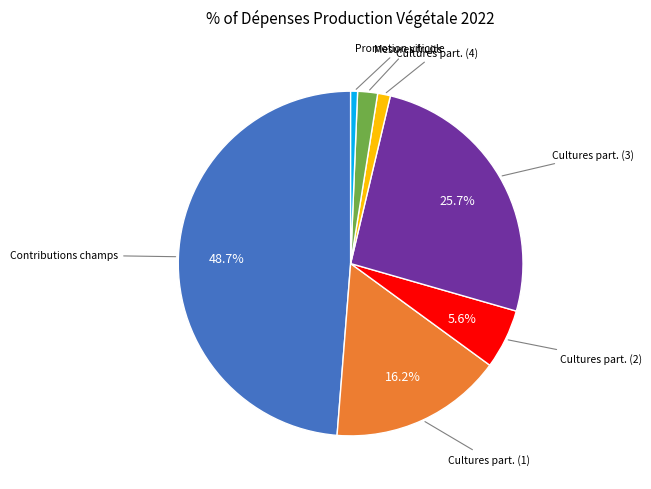

How many segments does this pie chart have?

7